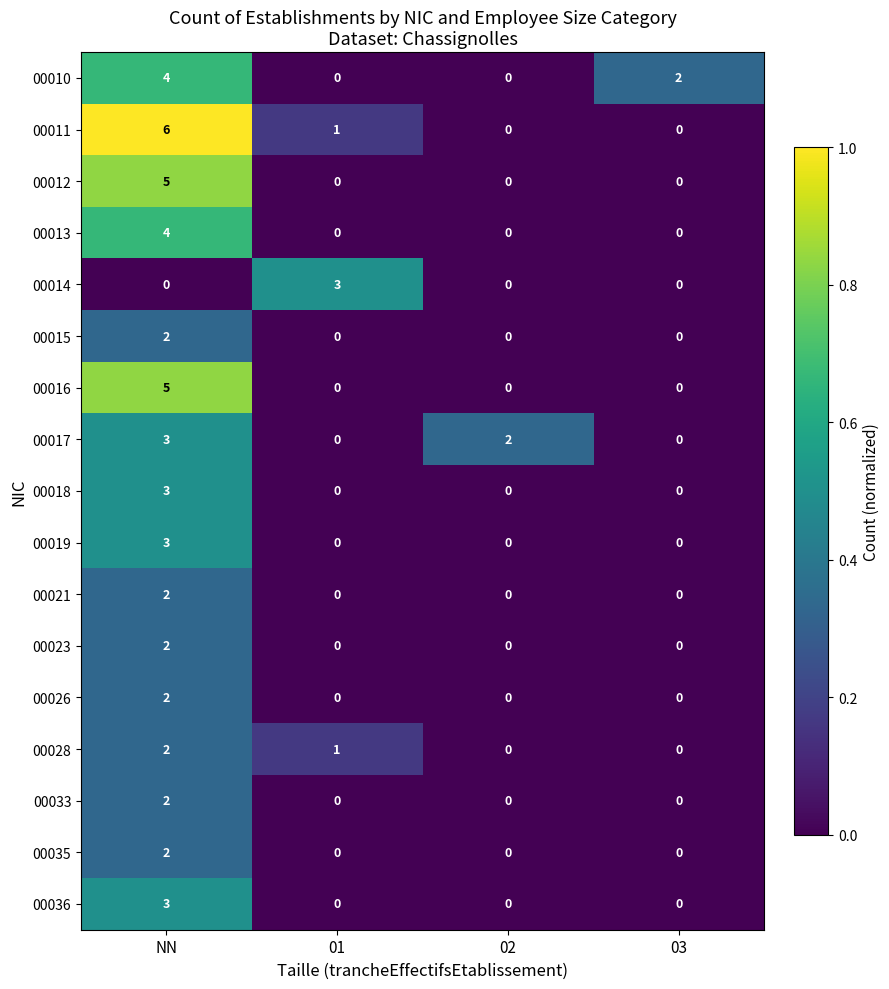

What is the difference between the maximum and second lowest values in the 00010 series?

4